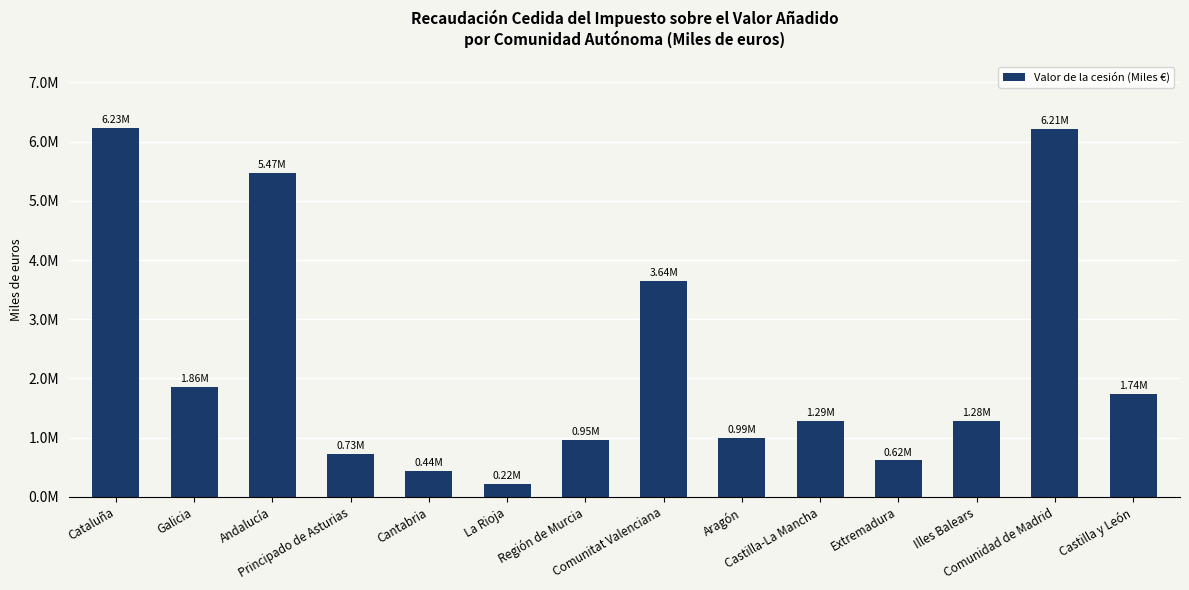

What is the average value?

2262030.1